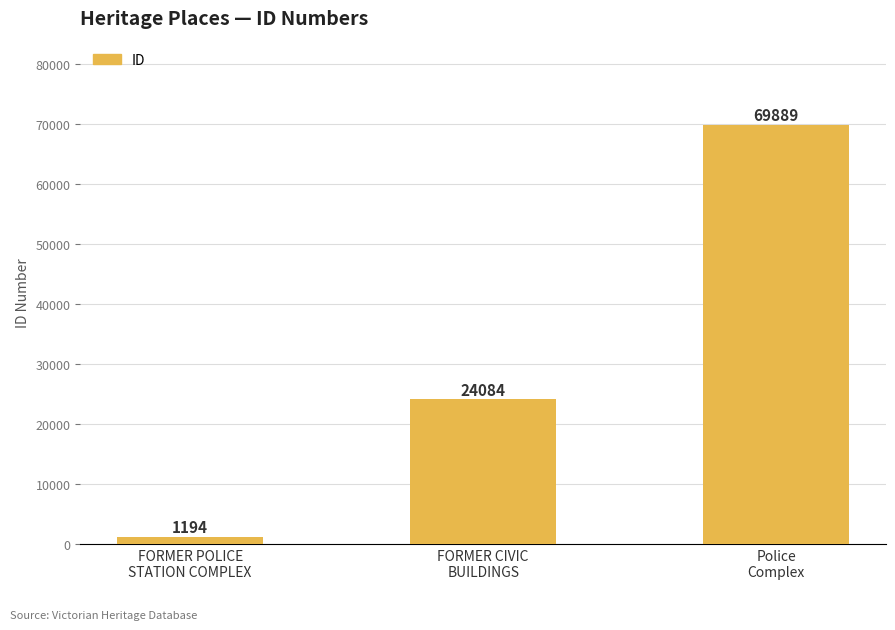

What is the sum of all values?

95167